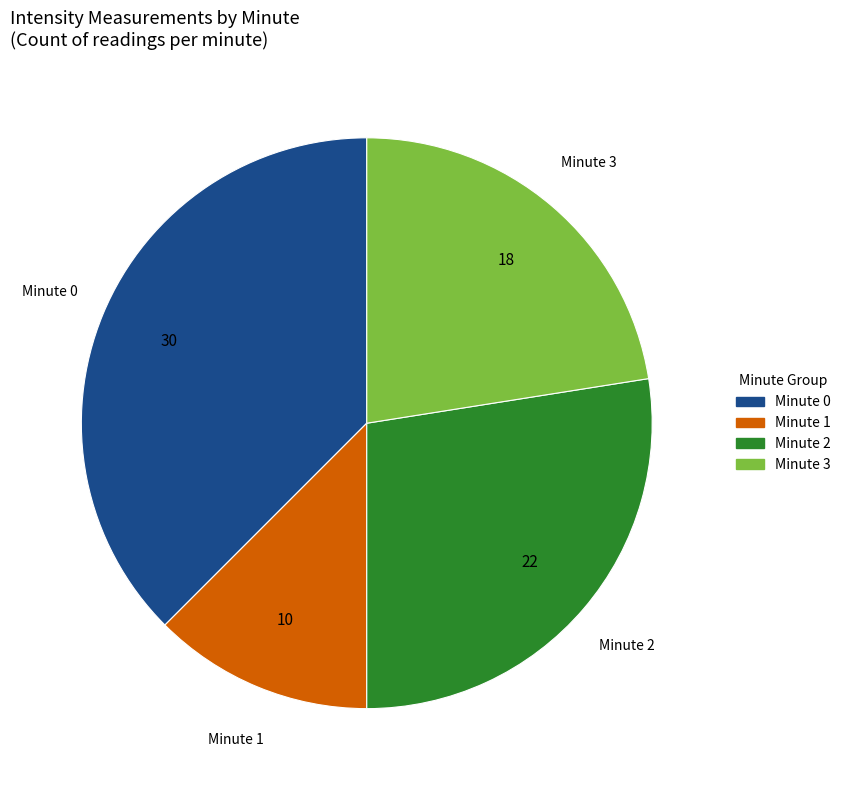

How many segments does this pie chart have?

4